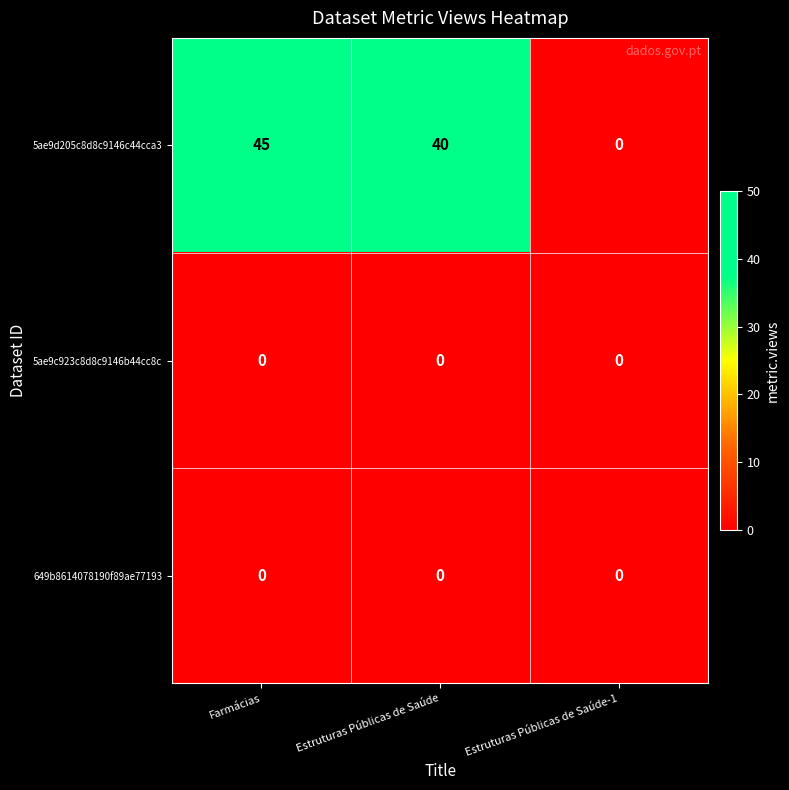

What is the greatest value displayed?

45